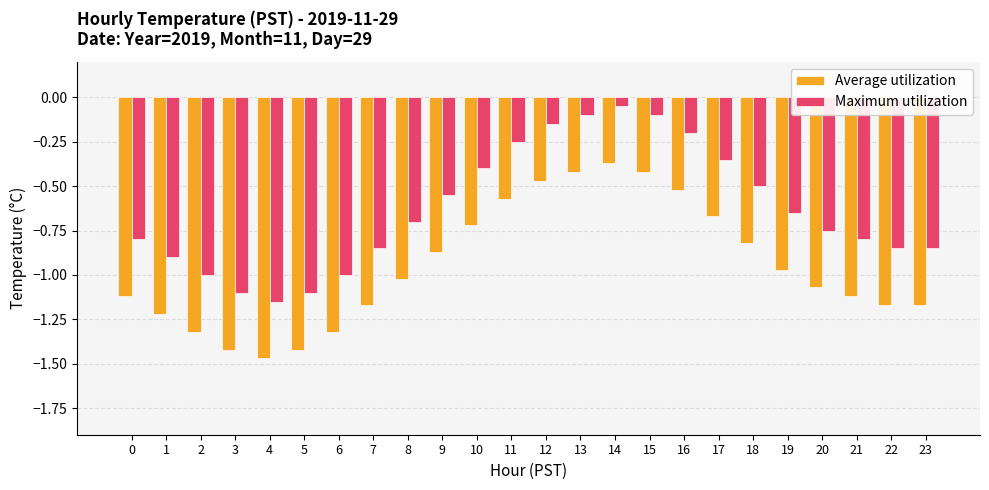

Where is Average utilization nearest to the value 0?

14